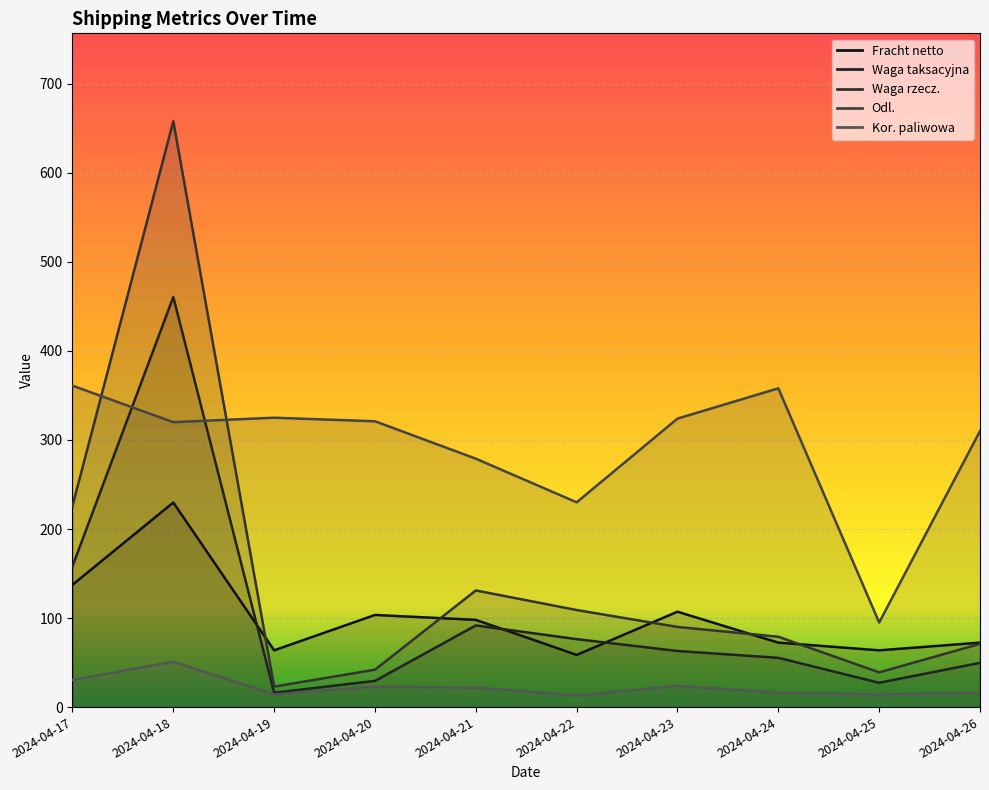

Count the number of categories in the chart.

10